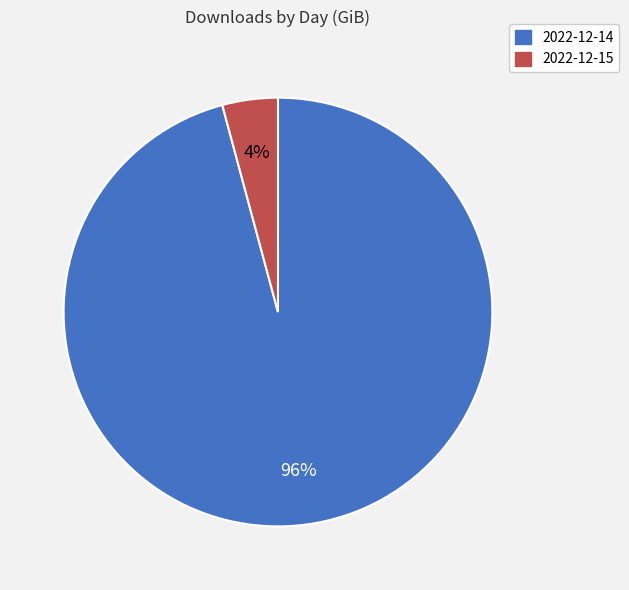

How many segments does this pie chart have?

2